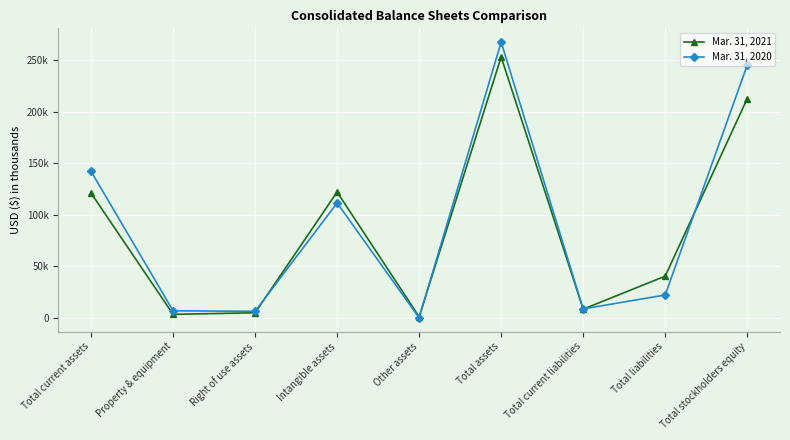

Is this an area chart (filled region under the line)?

No